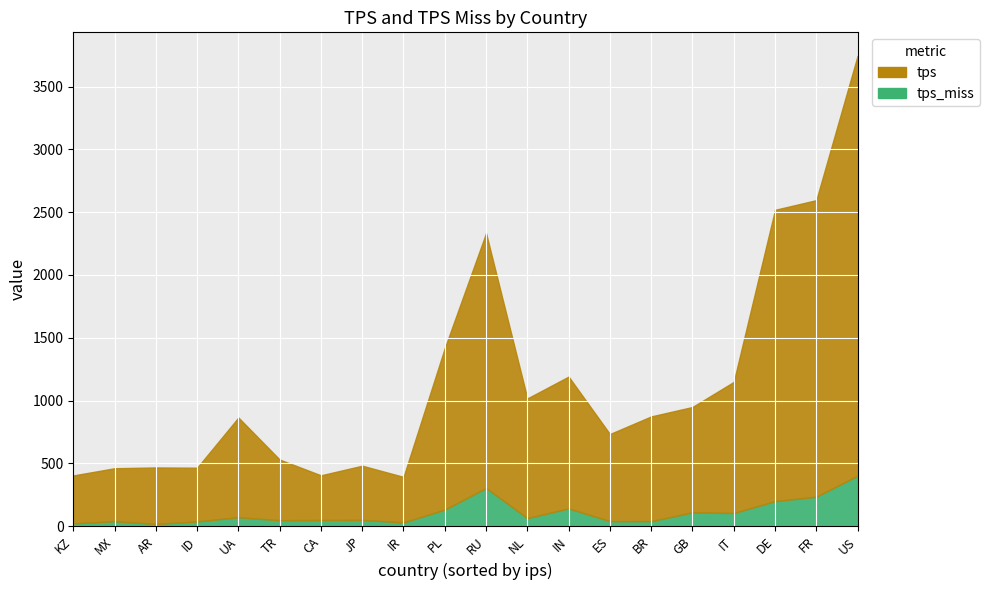

Does the chart display data point markers on the line(s)?

No